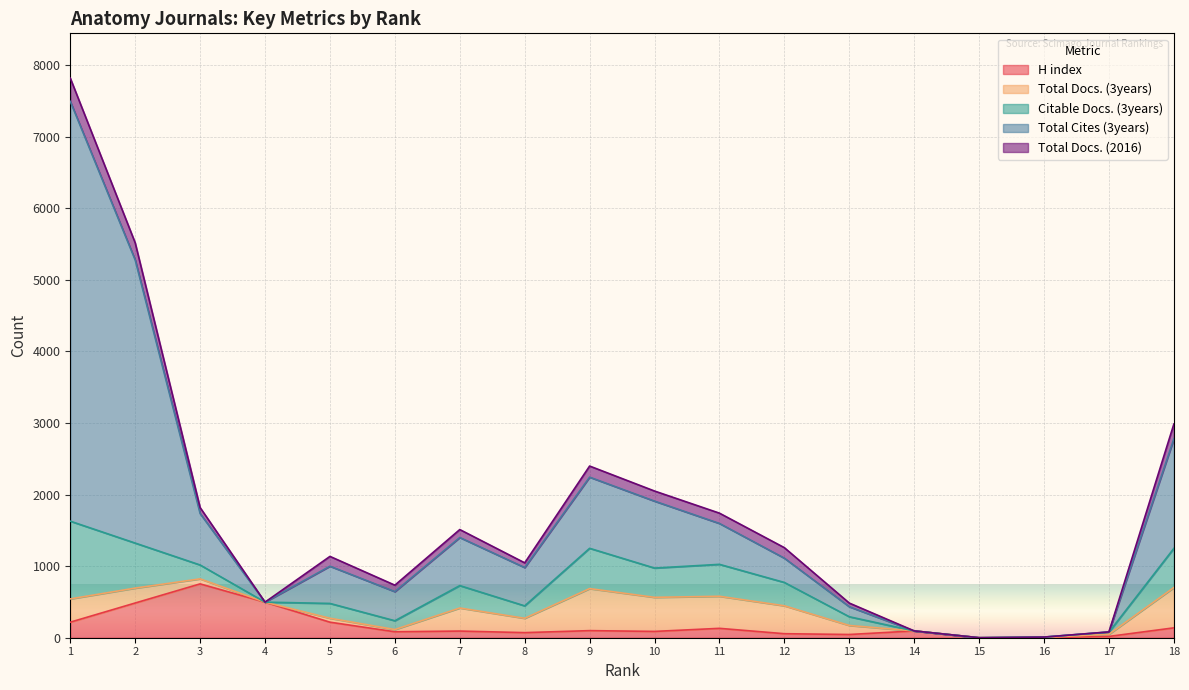

Rank the categories by Citable Docs. (3years) value from lowest to highest.

4, 14, 15, 16, 17, 13, 6, 8, 3, 5, 7, 12, 10, 11, 18, 9, 2, 1